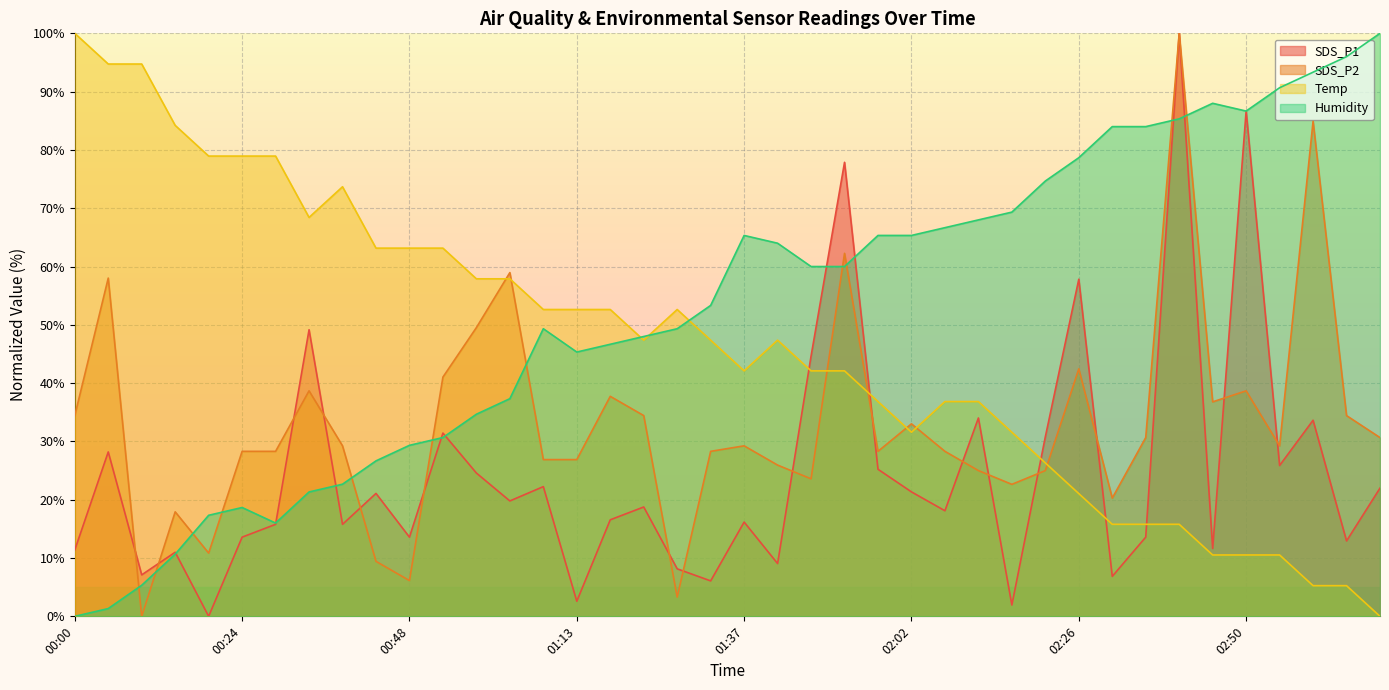

What are all the series names shown in the legend?

SDS_P1, SDS_P2, Temp, Humidity